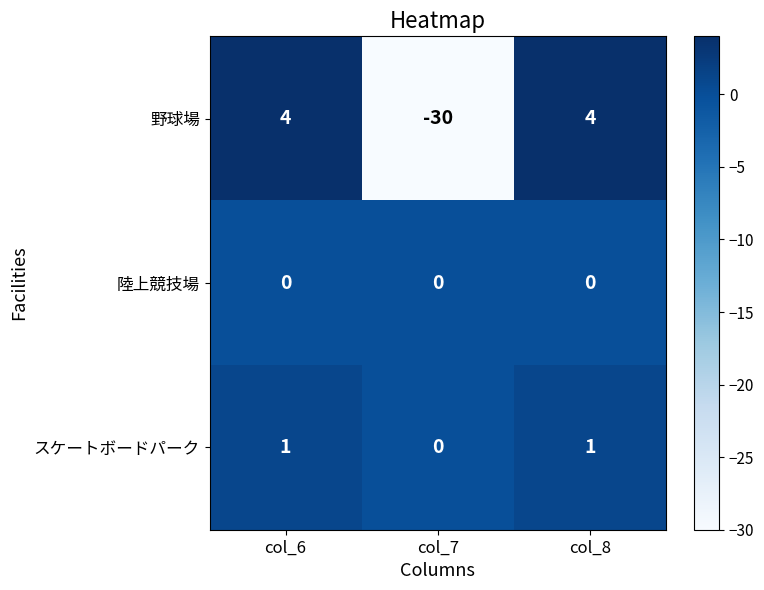

What is the total value across all series at col_8?

5